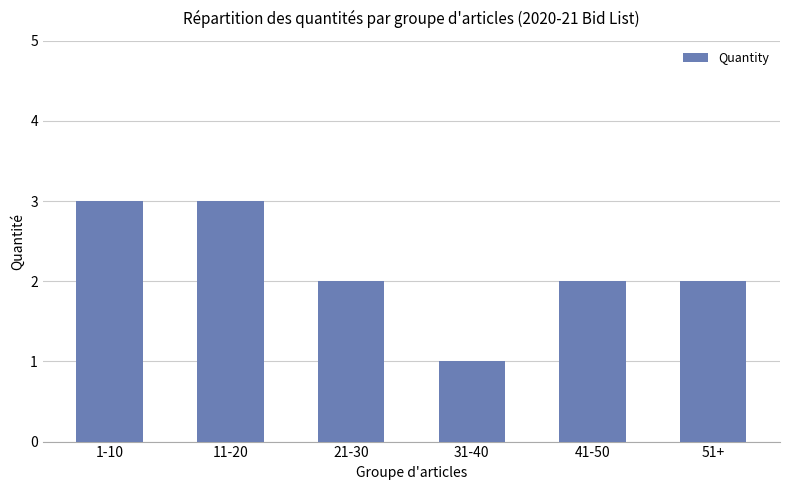

The value at 51+ is 2. True or false?

True